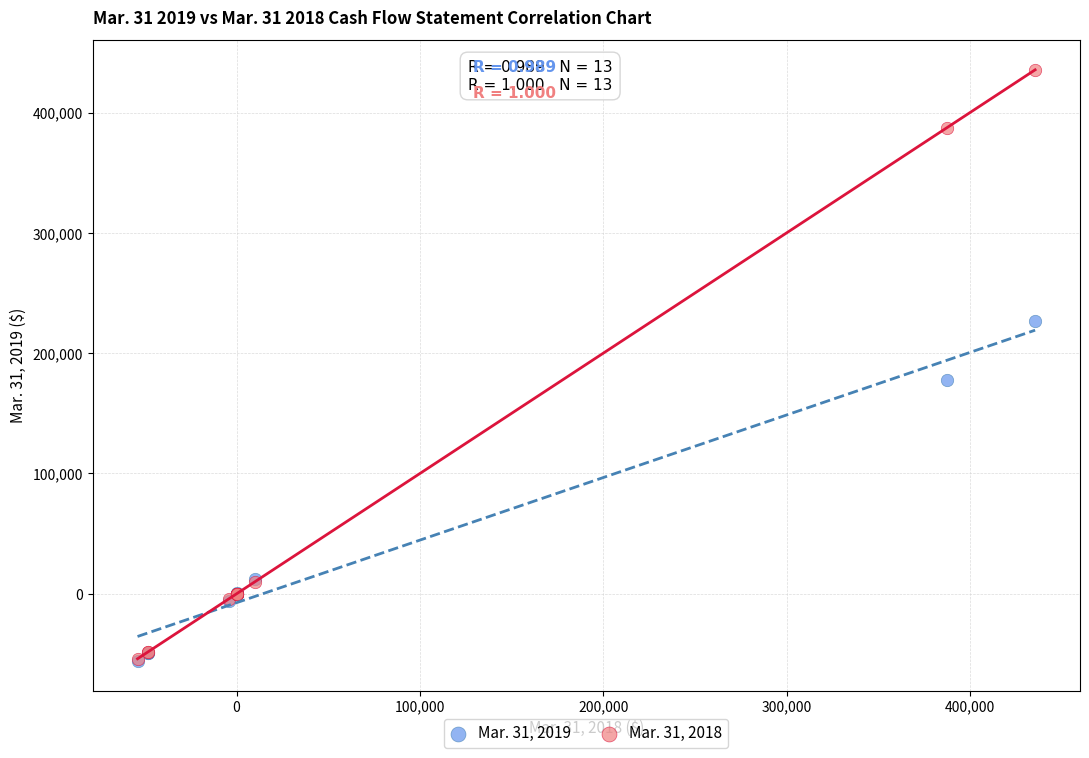

Across all series, what Y value is closest to 189847?

177815